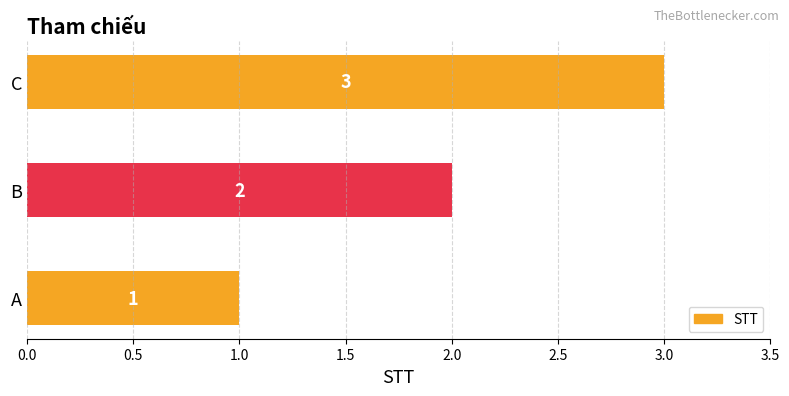

Which label corresponds to the largest value in the chart?

C